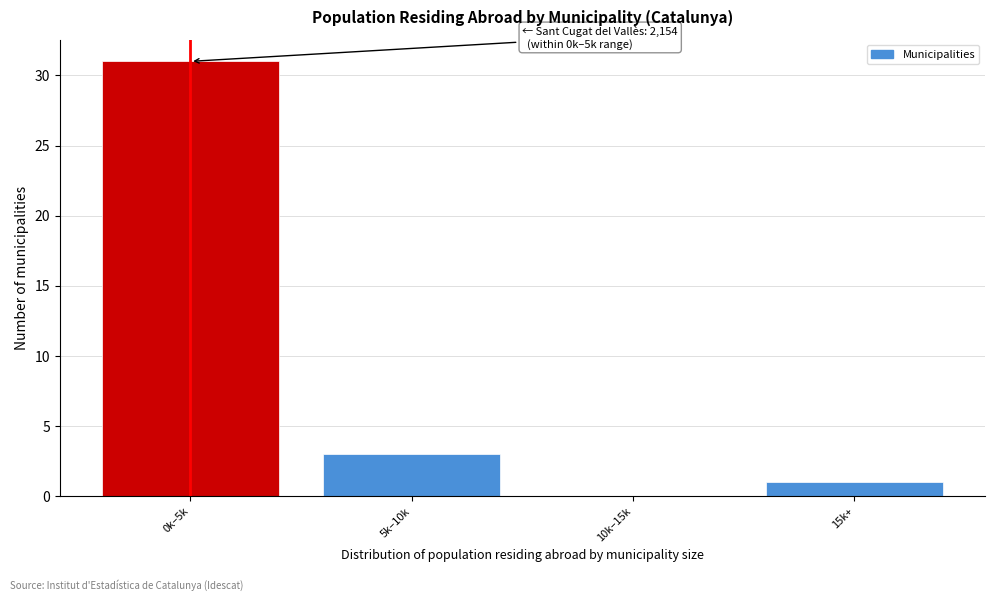

Reading left to right, transcribe all the data shown in this chart.

0k–5k=31	5k–10k=3	10k–15k=0	15k+=1